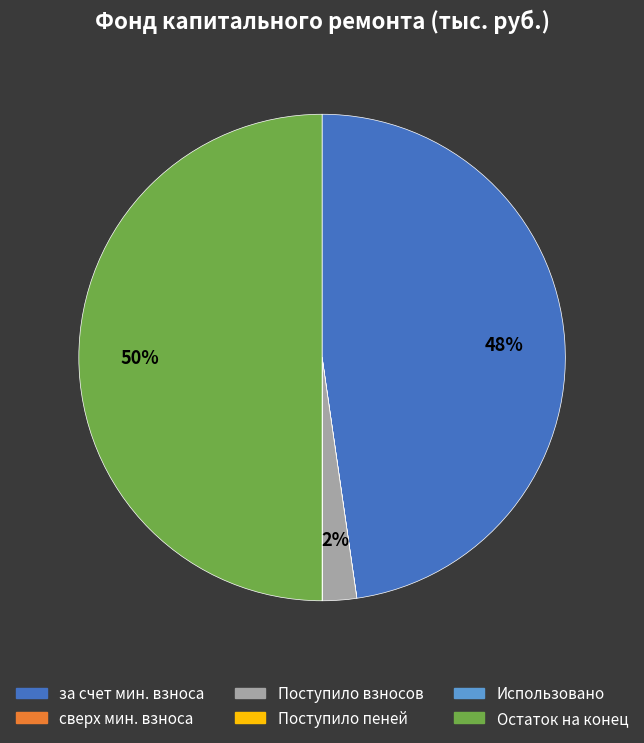

To the nearest percent, what is the difference between the largest and smallest slice percentages?

50%